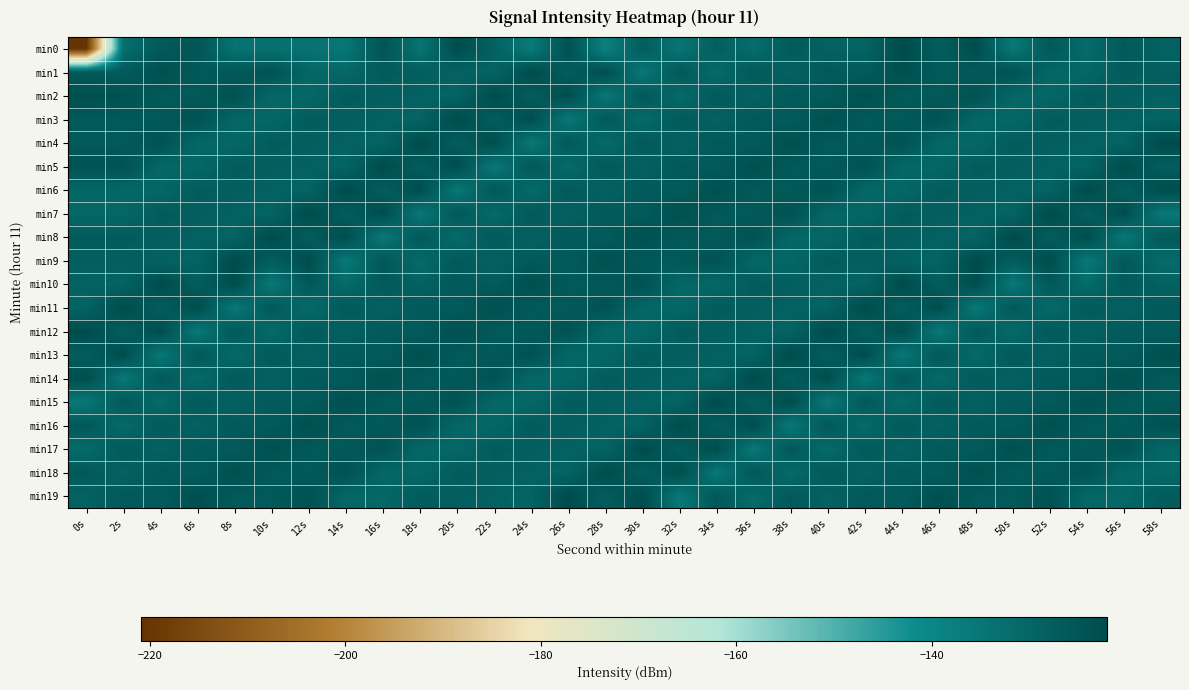

Reading left to right, extract all data points from this chart.

min0: 0s=-220.9	2s=-132.6	4s=-126.2	6s=-125.0	8s=-133.7	10s=-133.1	12s=-133.6	14s=-134.9	16s=-124.7	18s=-134.2	20s=-122.3	22s=-128.7	24s=-136.2	26s=-123.6	28s=-138.1	30s=-127.3	32s=-134.5	34s=-127.9	36s=-132.2	38s=-126.5	40s=-128.8	42s=-129.4	44s=-122.1	46s=-127.3	48s=-122.5	50s=-135.6	52s=-125.8	54s=-131.7	56s=-126.2	58s=-129.0
min1: 0s=-126.0	2s=-126.7	4s=-123.2	6s=-126.1	8s=-126.1	10s=-124.0	12s=-130.4	14s=-130.6	16s=-126.9	18s=-127.9	20s=-128.8	22s=-129.4	24s=-122.1	26s=-127.3	28s=-122.5	30s=-135.6	32s=-125.8	34s=-131.7	36s=-126.2	38s=-129.0	40s=-126.0	42s=-126.7	44s=-123.2	46s=-126.1	48s=-126.1	50s=-124.0	52s=-130.4	54s=-130.6	56s=-126.9	58s=-127.9
min2: 0s=-123.2	2s=-124.0	4s=-126.1	6s=-126.1	8s=-124.0	10s=-130.4	12s=-130.6	14s=-126.9	16s=-127.9	18s=-128.8	20s=-129.4	22s=-122.1	24s=-127.3	26s=-122.5	28s=-135.6	30s=-125.8	32s=-131.7	34s=-126.2	36s=-129.0	38s=-126.0	40s=-126.7	42s=-123.2	44s=-126.1	46s=-126.1	48s=-124.0	50s=-130.4	52s=-130.6	54s=-126.9	56s=-127.9	58s=-128.8
min3: 0s=-126.1	2s=-126.1	4s=-126.1	6s=-124.0	8s=-130.4	10s=-130.6	12s=-126.9	14s=-127.9	16s=-128.8	18s=-129.4	20s=-122.1	22s=-127.3	24s=-122.5	26s=-135.6	28s=-125.8	30s=-131.7	32s=-126.2	34s=-129.0	36s=-126.0	38s=-126.7	40s=-123.2	42s=-126.1	44s=-126.1	46s=-124.0	48s=-130.4	50s=-130.6	52s=-126.9	54s=-127.9	56s=-128.8	58s=-129.4
min4: 0s=-126.1	2s=-126.1	4s=-124.0	6s=-130.4	8s=-130.6	10s=-126.9	12s=-127.9	14s=-128.8	16s=-129.4	18s=-122.1	20s=-127.3	22s=-122.5	24s=-135.6	26s=-125.8	28s=-131.7	30s=-126.2	32s=-129.0	34s=-126.0	36s=-126.7	38s=-123.2	40s=-126.1	42s=-126.1	44s=-124.0	46s=-130.4	48s=-130.6	50s=-126.9	52s=-127.9	54s=-128.8	56s=-129.4	58s=-122.1
min5: 0s=-124.0	2s=-124.0	4s=-130.4	6s=-130.6	8s=-126.9	10s=-127.9	12s=-128.8	14s=-129.4	16s=-122.1	18s=-127.3	20s=-122.5	22s=-135.6	24s=-125.8	26s=-131.7	28s=-126.2	30s=-129.0	32s=-126.0	34s=-126.7	36s=-123.2	38s=-126.1	40s=-126.1	42s=-124.0	44s=-130.4	46s=-130.6	48s=-126.9	50s=-127.9	52s=-128.8	54s=-129.4	56s=-122.1	58s=-127.3
min6: 0s=-130.4	2s=-130.4	4s=-130.6	6s=-126.9	8s=-127.9	10s=-128.8	12s=-129.4	14s=-122.1	16s=-127.3	18s=-122.5	20s=-135.6	22s=-125.8	24s=-131.7	26s=-126.2	28s=-129.0	30s=-126.0	32s=-126.7	34s=-123.2	36s=-126.1	38s=-126.1	40s=-124.0	42s=-130.4	44s=-130.6	46s=-126.9	48s=-127.9	50s=-128.8	52s=-129.4	54s=-122.1	56s=-127.3	58s=-122.5
min7: 0s=-130.6	2s=-130.6	4s=-126.9	6s=-127.9	8s=-128.8	10s=-129.4	12s=-122.1	14s=-127.3	16s=-122.5	18s=-135.6	20s=-125.8	22s=-131.7	24s=-126.2	26s=-129.0	28s=-126.0	30s=-126.7	32s=-123.2	34s=-126.1	36s=-126.1	38s=-124.0	40s=-130.4	42s=-130.6	44s=-126.9	46s=-127.9	48s=-128.8	50s=-129.4	52s=-122.1	54s=-127.3	56s=-122.5	58s=-135.6
min8: 0s=-126.9	2s=-126.9	4s=-127.9	6s=-128.8	8s=-129.4	10s=-122.1	12s=-127.3	14s=-122.5	16s=-135.6	18s=-125.8	20s=-131.7	22s=-126.2	24s=-129.0	26s=-126.0	28s=-126.7	30s=-123.2	32s=-126.1	34s=-126.1	36s=-124.0	38s=-130.4	40s=-130.6	42s=-126.9	44s=-127.9	46s=-128.8	48s=-129.4	50s=-122.1	52s=-127.3	54s=-122.5	56s=-135.6	58s=-125.8
min9: 0s=-127.9	2s=-127.9	4s=-128.8	6s=-129.4	8s=-122.1	10s=-127.3	12s=-122.5	14s=-135.6	16s=-125.8	18s=-131.7	20s=-126.2	22s=-129.0	24s=-126.0	26s=-126.7	28s=-123.2	30s=-126.1	32s=-126.1	34s=-124.0	36s=-130.4	38s=-130.6	40s=-126.9	42s=-127.9	44s=-128.8	46s=-129.4	48s=-122.1	50s=-127.3	52s=-122.5	54s=-135.6	56s=-125.8	58s=-131.7
min10: 0s=-128.8	2s=-129.4	4s=-122.1	6s=-127.3	8s=-122.5	10s=-135.6	12s=-125.8	14s=-131.7	16s=-126.2	18s=-129.0	20s=-126.0	22s=-126.7	24s=-123.2	26s=-126.1	28s=-126.1	30s=-124.0	32s=-130.4	34s=-130.6	36s=-126.9	38s=-127.9	40s=-128.8	42s=-129.4	44s=-122.1	46s=-127.3	48s=-122.5	50s=-135.6	52s=-125.8	54s=-131.7	56s=-126.2	58s=-129.0
min11: 0s=-129.4	2s=-122.1	4s=-127.3	6s=-122.5	8s=-135.6	10s=-125.8	12s=-131.7	14s=-126.2	16s=-129.0	18s=-126.0	20s=-126.7	22s=-123.2	24s=-126.1	26s=-126.1	28s=-124.0	30s=-130.4	32s=-130.6	34s=-126.9	36s=-127.9	38s=-128.8	40s=-129.4	42s=-122.1	44s=-127.3	46s=-122.5	48s=-135.6	50s=-125.8	52s=-131.7	54s=-126.2	56s=-129.0	58s=-126.0
min12: 0s=-122.1	2s=-127.3	4s=-122.5	6s=-135.6	8s=-125.8	10s=-131.7	12s=-126.2	14s=-129.0	16s=-126.0	18s=-126.7	20s=-123.2	22s=-126.1	24s=-126.1	26s=-124.0	28s=-130.4	30s=-130.6	32s=-126.9	34s=-127.9	36s=-128.8	38s=-129.4	40s=-122.1	42s=-127.3	44s=-122.5	46s=-135.6	48s=-125.8	50s=-131.7	52s=-126.2	54s=-129.0	56s=-126.0	58s=-126.7
min13: 0s=-127.3	2s=-122.5	4s=-135.6	6s=-125.8	8s=-131.7	10s=-126.2	12s=-129.0	14s=-126.0	16s=-126.7	18s=-123.2	20s=-126.1	22s=-126.1	24s=-124.0	26s=-130.4	28s=-130.6	30s=-126.9	32s=-127.9	34s=-128.8	36s=-129.4	38s=-122.1	40s=-127.3	42s=-122.5	44s=-135.6	46s=-125.8	48s=-131.7	50s=-126.2	52s=-129.0	54s=-126.0	56s=-126.7	58s=-123.2
min14: 0s=-122.5	2s=-135.6	4s=-125.8	6s=-131.7	8s=-126.2	10s=-129.0	12s=-126.0	14s=-126.7	16s=-123.2	18s=-126.1	20s=-126.1	22s=-124.0	24s=-130.4	26s=-130.6	28s=-126.9	30s=-127.9	32s=-128.8	34s=-129.4	36s=-122.1	38s=-127.3	40s=-122.5	42s=-135.6	44s=-125.8	46s=-131.7	48s=-126.2	50s=-129.0	52s=-126.0	54s=-126.7	56s=-123.2	58s=-126.1
min15: 0s=-135.6	2s=-125.8	4s=-131.7	6s=-126.2	8s=-129.0	10s=-126.0	12s=-126.7	14s=-123.2	16s=-126.1	18s=-126.1	20s=-124.0	22s=-130.4	24s=-130.6	26s=-126.9	28s=-127.9	30s=-128.8	32s=-129.4	34s=-122.1	36s=-127.3	38s=-122.5	40s=-135.6	42s=-125.8	44s=-131.7	46s=-126.2	48s=-129.0	50s=-126.0	52s=-126.7	54s=-123.2	56s=-126.1	58s=-126.1
min16: 0s=-125.8	2s=-131.7	4s=-126.2	6s=-129.0	8s=-126.0	10s=-126.7	12s=-123.2	14s=-126.1	16s=-126.1	18s=-124.0	20s=-130.4	22s=-130.6	24s=-126.9	26s=-127.9	28s=-128.8	30s=-129.4	32s=-122.1	34s=-127.3	36s=-122.5	38s=-135.6	40s=-125.8	42s=-131.7	44s=-126.2	46s=-129.0	48s=-126.0	50s=-126.7	52s=-123.2	54s=-126.1	56s=-126.1	58s=-124.0
min17: 0s=-131.7	2s=-126.2	4s=-129.0	6s=-126.0	8s=-126.7	10s=-123.2	12s=-126.1	14s=-126.1	16s=-124.0	18s=-130.4	20s=-130.6	22s=-126.9	24s=-127.9	26s=-128.8	28s=-129.4	30s=-122.1	32s=-127.3	34s=-122.5	36s=-135.6	38s=-125.8	40s=-131.7	42s=-126.2	44s=-129.0	46s=-126.0	48s=-126.7	50s=-123.2	52s=-126.1	54s=-126.1	56s=-124.0	58s=-130.4
min18: 0s=-126.2	2s=-129.0	4s=-126.0	6s=-126.7	8s=-123.2	10s=-126.1	12s=-126.1	14s=-124.0	16s=-130.4	18s=-130.6	20s=-126.9	22s=-127.9	24s=-128.8	26s=-129.4	28s=-122.1	30s=-127.3	32s=-122.5	34s=-135.6	36s=-125.8	38s=-131.7	40s=-126.2	42s=-129.0	44s=-126.0	46s=-126.7	48s=-123.2	50s=-126.1	52s=-126.1	54s=-124.0	56s=-130.4	58s=-130.6
min19: 0s=-129.0	2s=-126.0	4s=-126.7	6s=-123.2	8s=-126.1	10s=-126.1	12s=-124.0	14s=-130.4	16s=-130.6	18s=-126.9	20s=-127.9	22s=-128.8	24s=-129.4	26s=-122.1	28s=-127.3	30s=-122.5	32s=-135.6	34s=-125.8	36s=-131.7	38s=-126.2	40s=-129.0	42s=-126.0	44s=-126.7	46s=-123.2	48s=-126.1	50s=-126.1	52s=-124.0	54s=-130.4	56s=-130.6	58s=-126.9